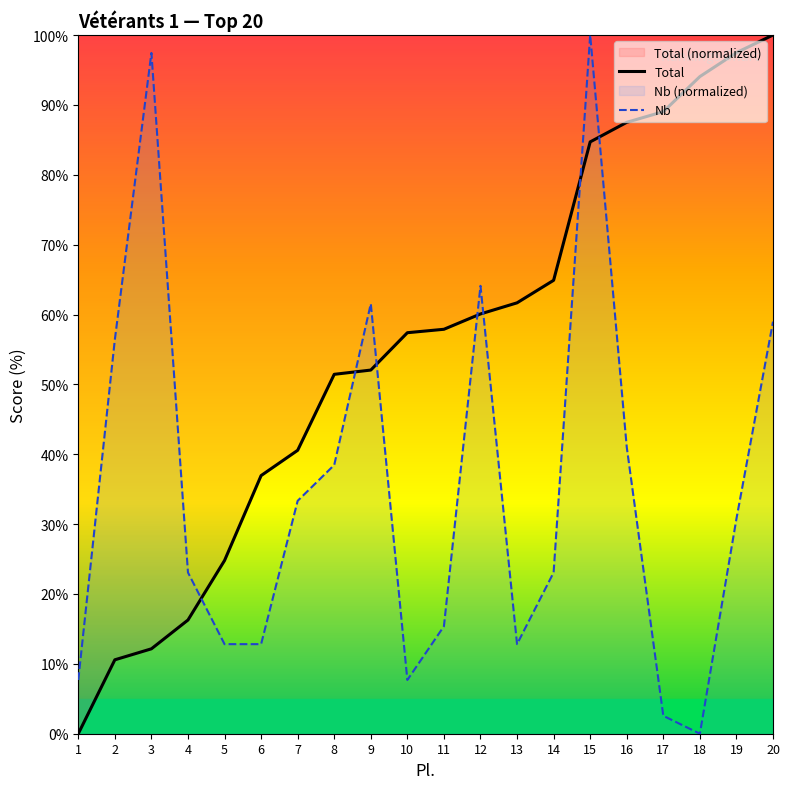

Is it true that Total equals -40.7 at 1?

False